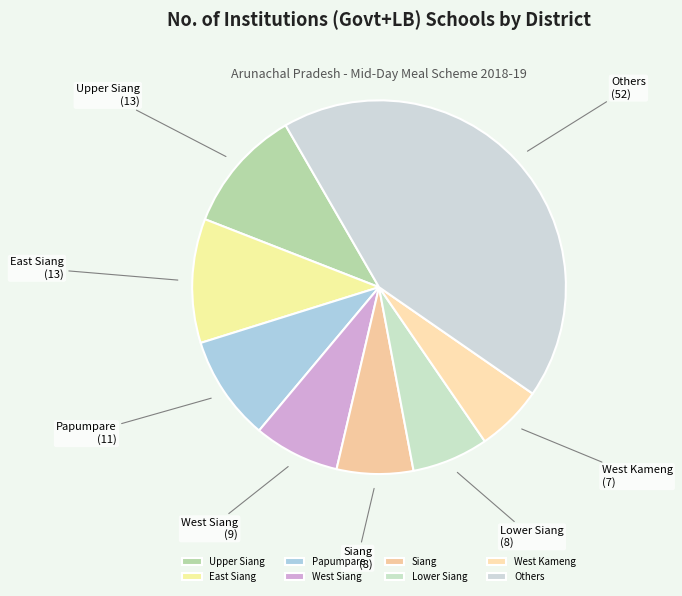

How many slices are in this pie chart?

8